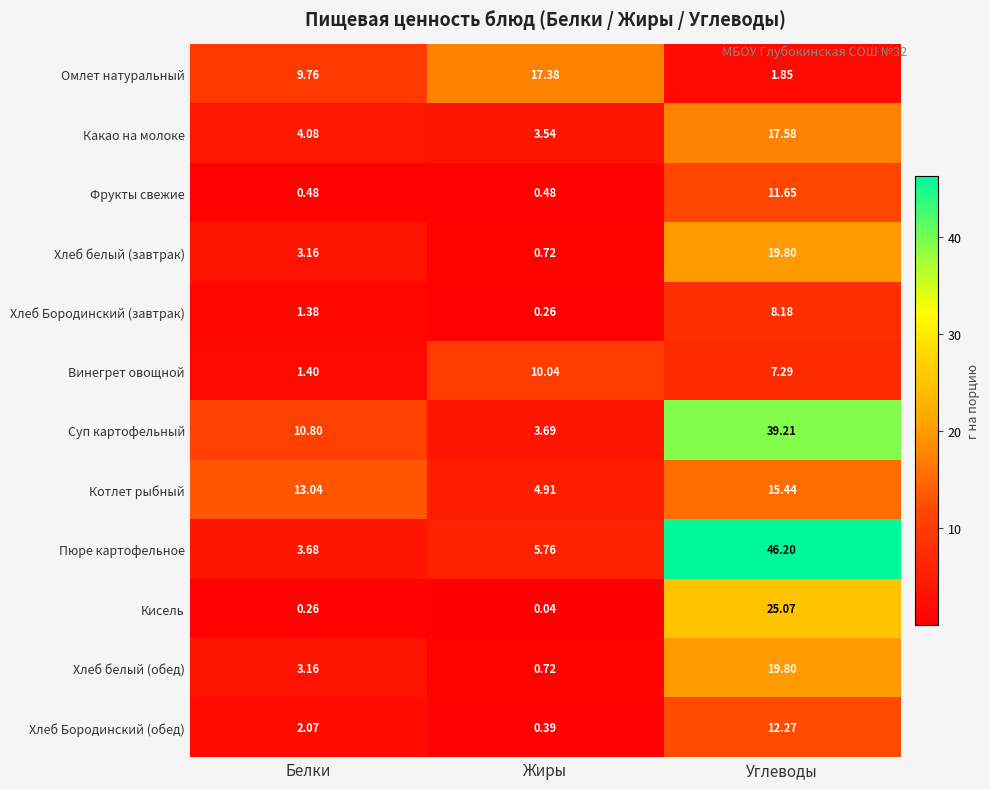

Where does the Пюре картофельное series first go above 5?

Жиры